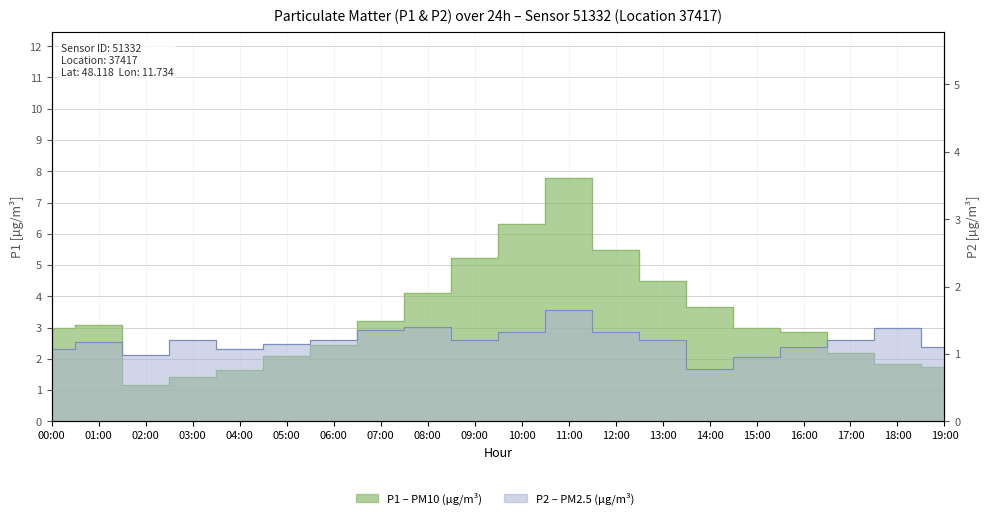

Reading right to left, what are all the values shown in this chart?

P1: 19:00=1.7	18:00=1.8	17:00=2.2	16:00=2.9	15:00=3.0	14:00=3.6	13:00=4.5	12:00=5.5	11:00=7.8	10:00=6.3	09:00=5.2	08:00=4.1	07:00=3.2	06:00=2.5	05:00=2.1	04:00=1.6	03:00=1.4	02:00=1.1	01:00=3.1	00:00=3.0
P2: 19:00=1.1	18:00=1.4	17:00=1.2	16:00=1.1	15:00=0.9	14:00=0.8	13:00=1.2	12:00=1.3	11:00=1.6	10:00=1.3	09:00=1.2	08:00=1.4	07:00=1.4	06:00=1.2	05:00=1.1	04:00=1.1	03:00=1.2	02:00=1.0	01:00=1.2	00:00=1.1